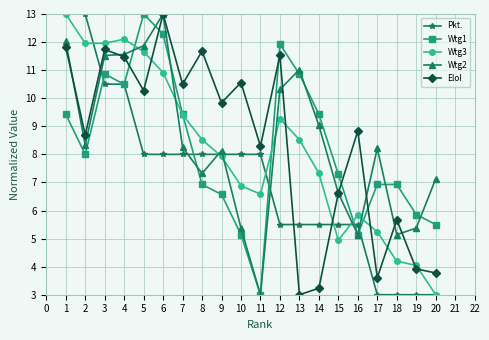

What is the difference between the maximum and minimum values in the Wtg2 series?

10.0